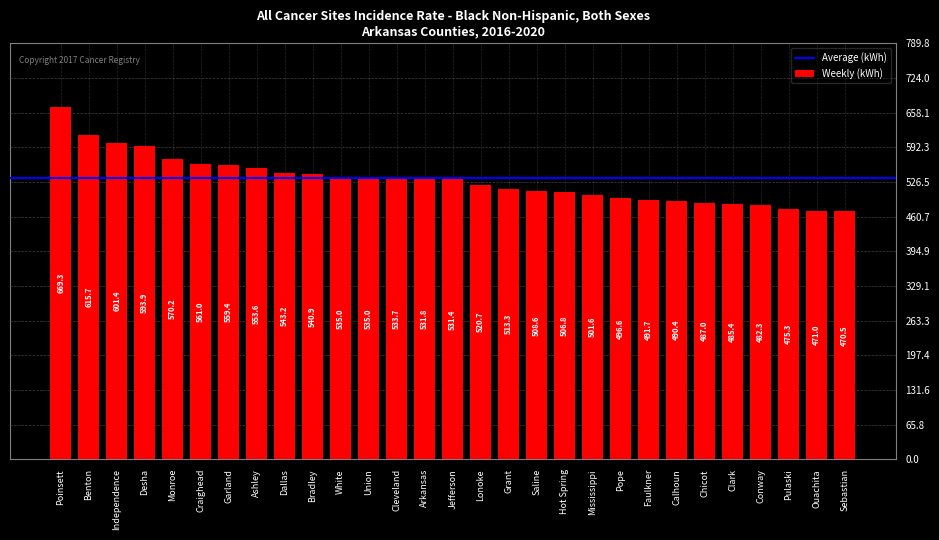

At which label is the value closest to 569?

Monroe